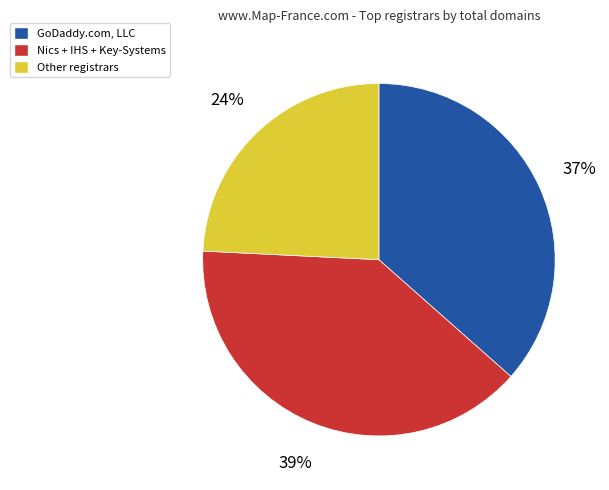

Does any single category account for the majority?

No